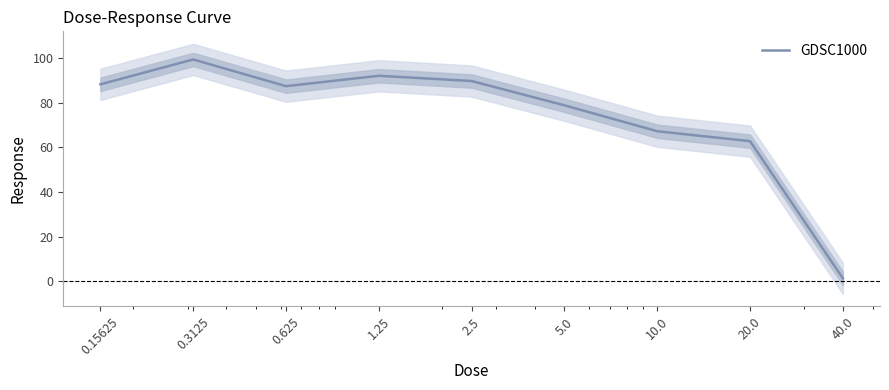

At which label is the value closest to 50?

20.0